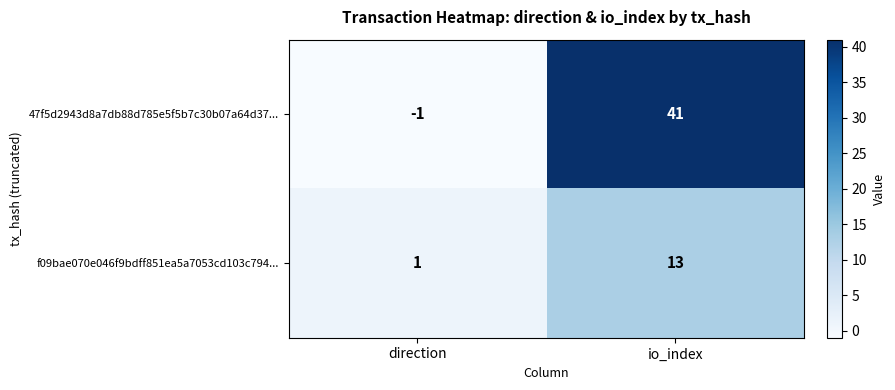

List the series in order of their overall mean, lowest first.

f09bae070e046f9bdff851ea5a7053cd103c794..., 47f5d2943d8a7db88d785e5f5b7c30b07a64d37...